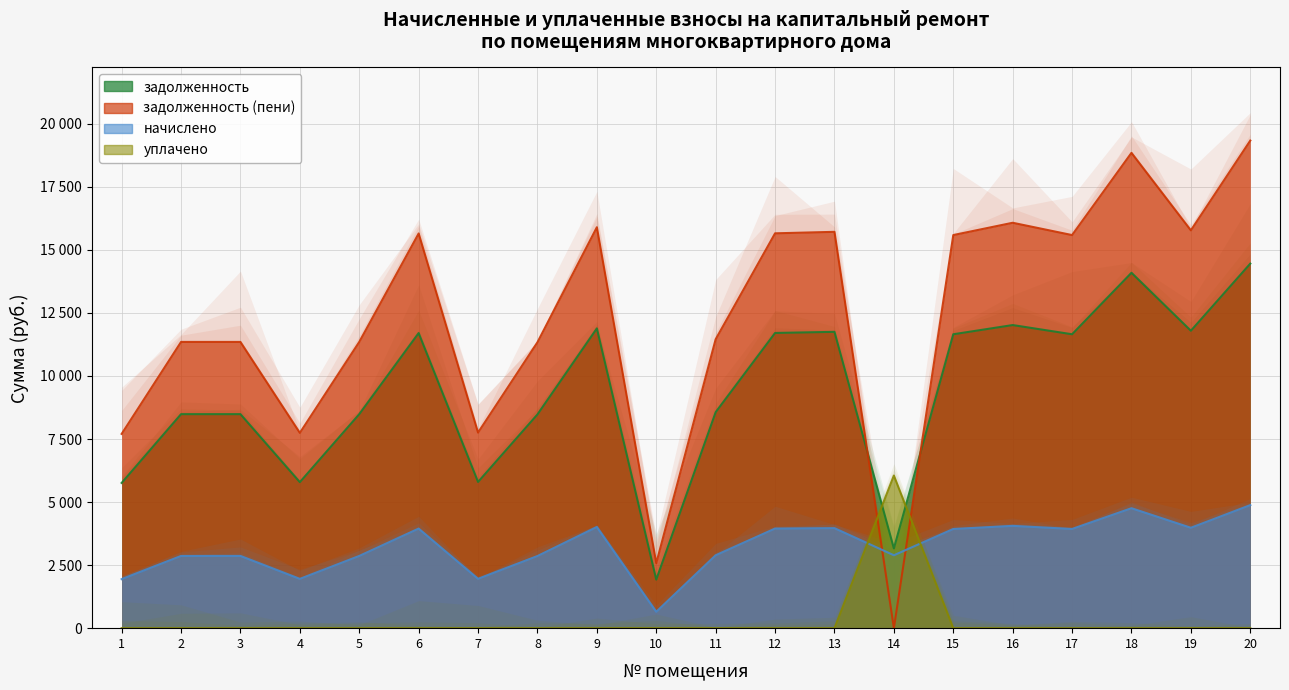

Reading right to left, transcribe all the data shown in this chart.

задолженность: 14455.8	11794.6	14092.8	11654.4	12019.2	11654.4	3162.2	11750.4	11706.2	8565.0	1925.8	11886.6	8476.8	5798.4	11702.4	8486.4	5790.6	8486.4	8486.4	5760.0
задолженность (пени): 19334.6	15775.2	18849.1	15587.8	16075.7	15587.8	0.0	15716.2	15657.1	11455.7	2575.7	15898.3	11337.7	7755.4	15652.0	11350.6	7744.9	11350.6	11350.6	7704.0
начислено: 4878.8	3980.6	4756.3	3933.4	4056.5	3933.4	2890.7	3965.8	3950.9	2890.7	649.9	4011.7	2860.9	1957.0	3949.6	2864.2	1954.3	2864.2	2864.2	1944.0
уплачено: 0.0	0.0	0.0	0.0	0.0	0.0	6052.9	0.0	0.0	0.0	0.0	0.0	0.0	0.0	0.0	0.0	0.0	0.0	0.0	0.0